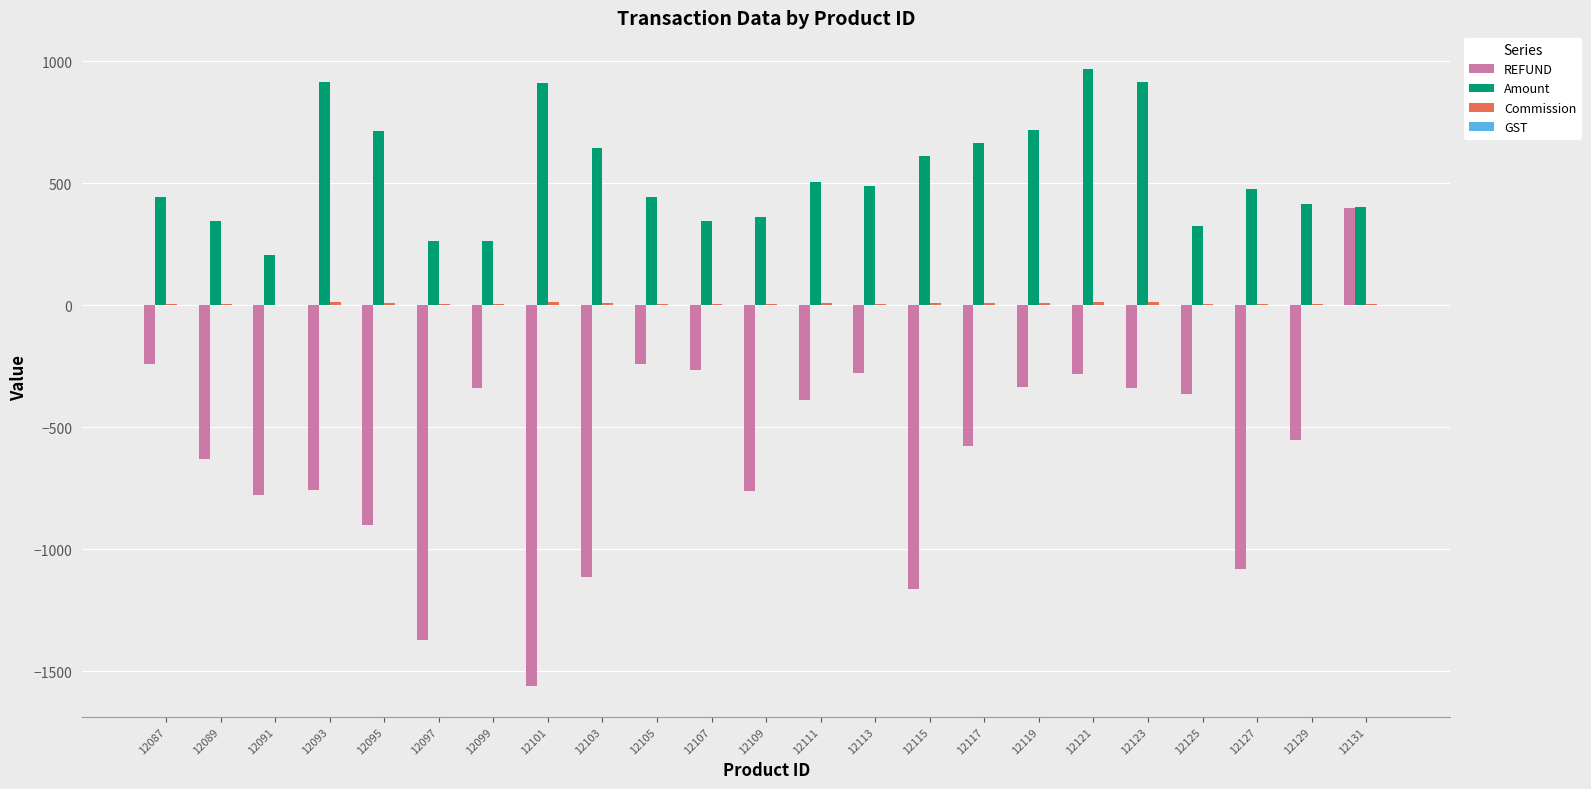

Is it true that Amount equals 345.5 at 12107?

True